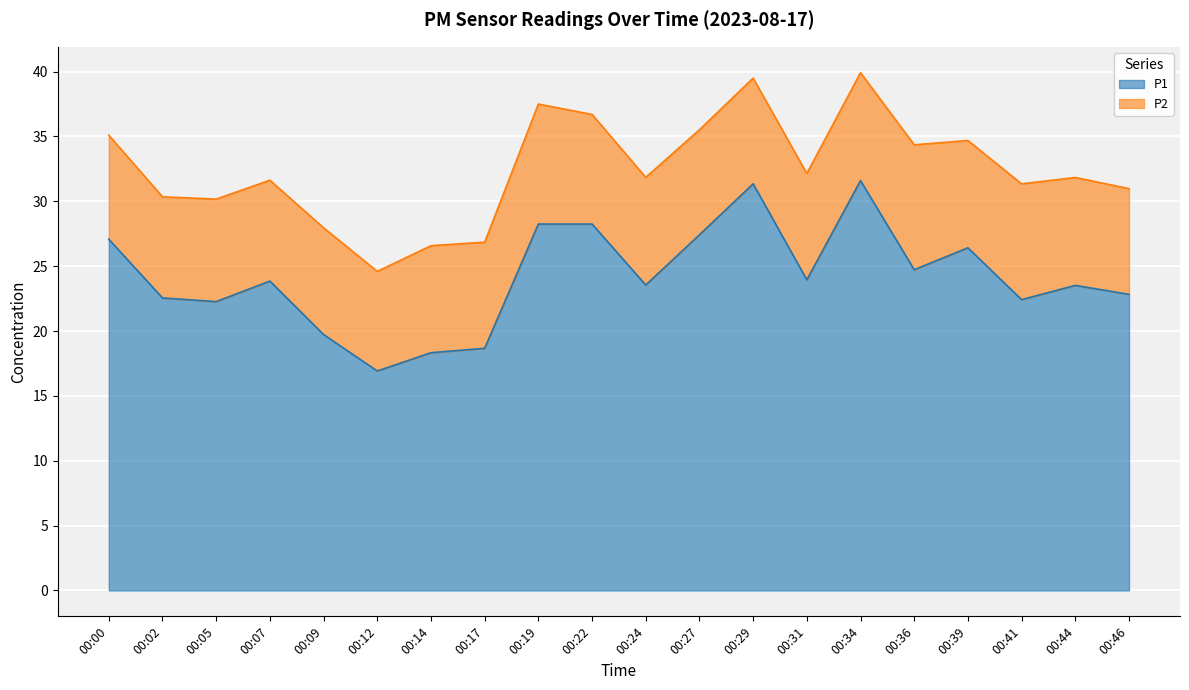

Reading right to left, what are all the values shown in this chart?

00:46=22.8	00:44=23.5	00:41=22.4	00:39=26.4	00:36=24.7	00:34=31.6	00:31=23.9	00:29=31.4	00:27=27.4	00:24=23.6	00:22=28.2	00:19=28.2	00:17=18.7	00:14=18.3	00:12=16.9	00:09=19.7	00:07=23.9	00:05=22.3	00:02=22.6	00:00=27.1